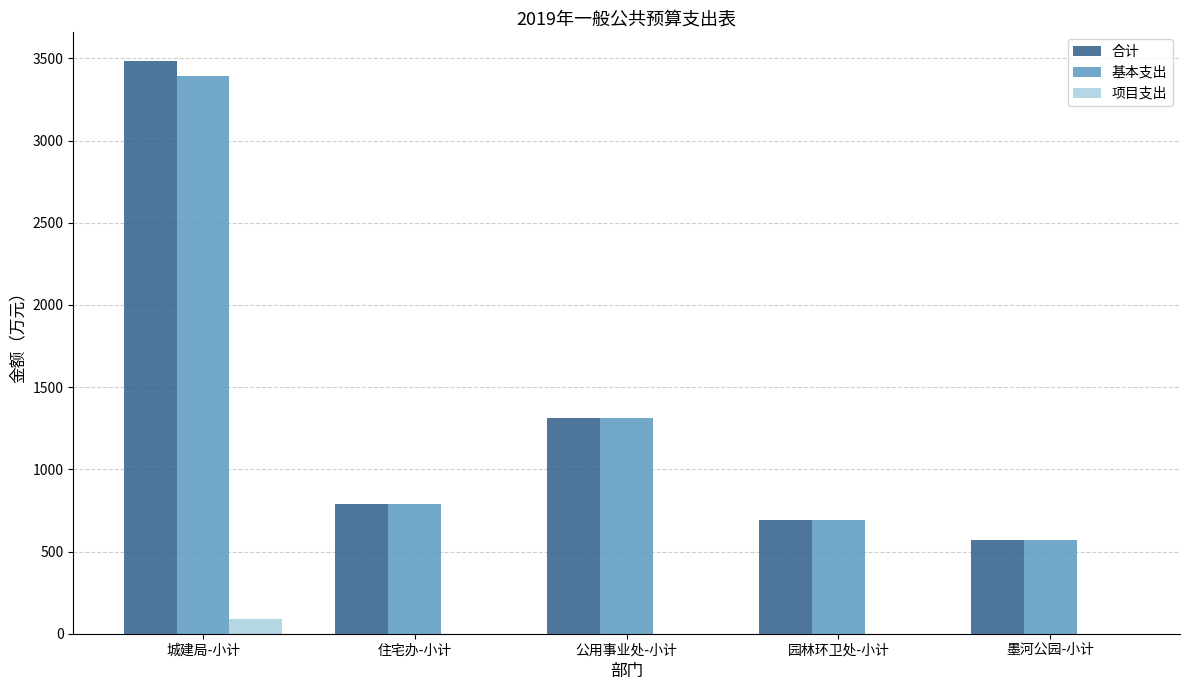

Which label corresponds to the largest value in the chart?

城建局-小计